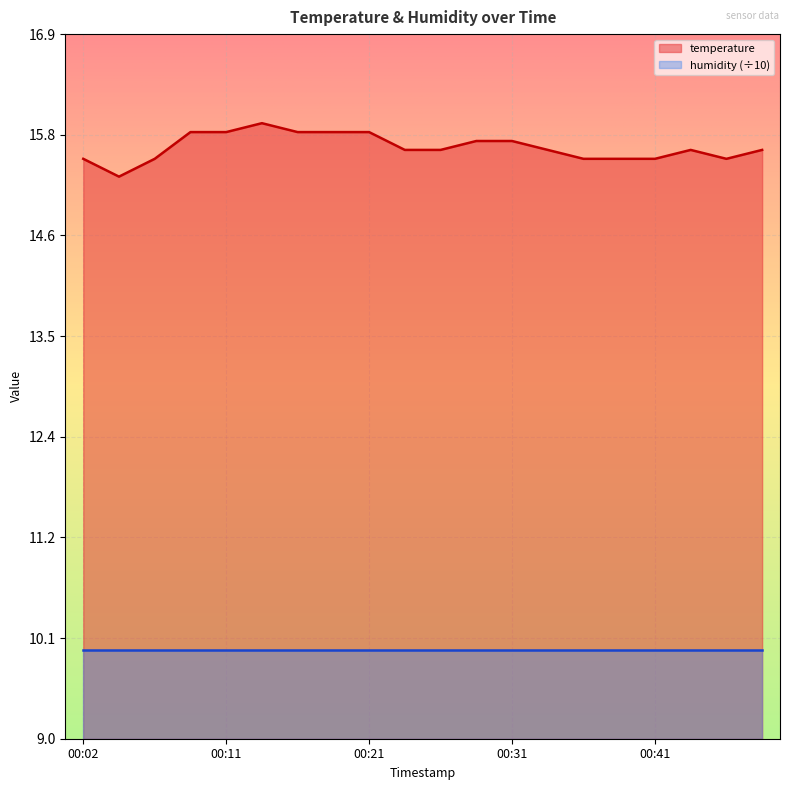

What is the greatest value displayed?

15.9